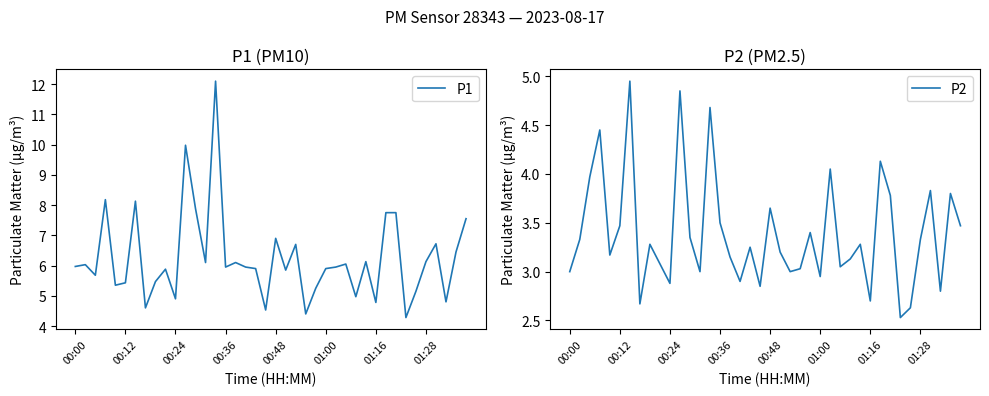

What is the highest value of the P1 series?

12.1